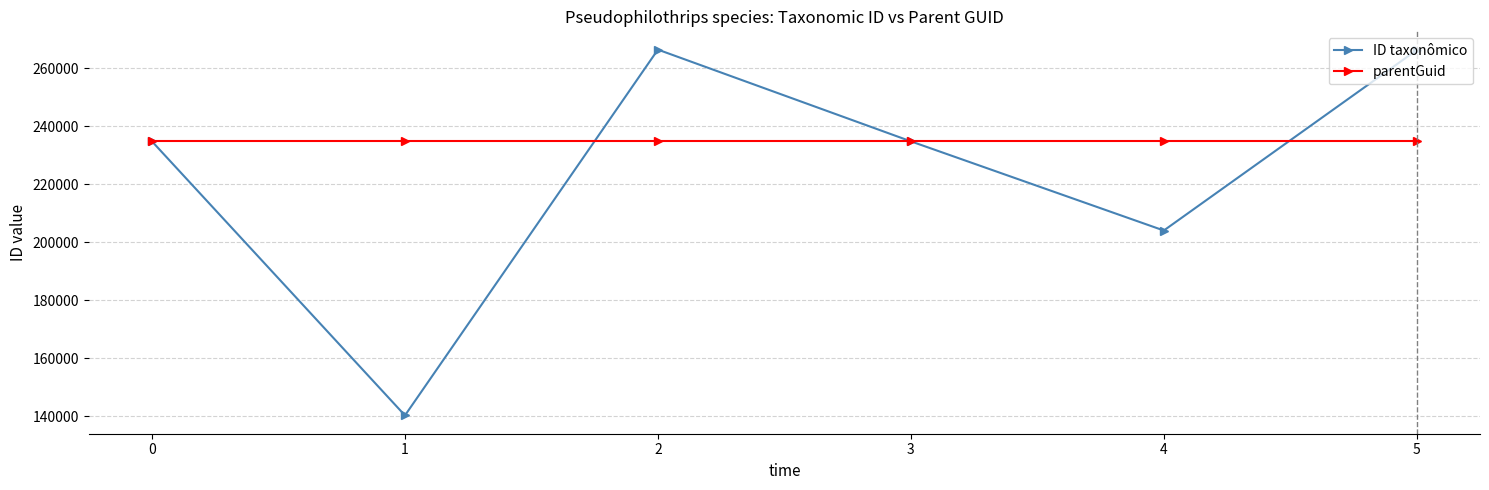

True or false: ID taxonômico has a value of 127421 at 2.

False